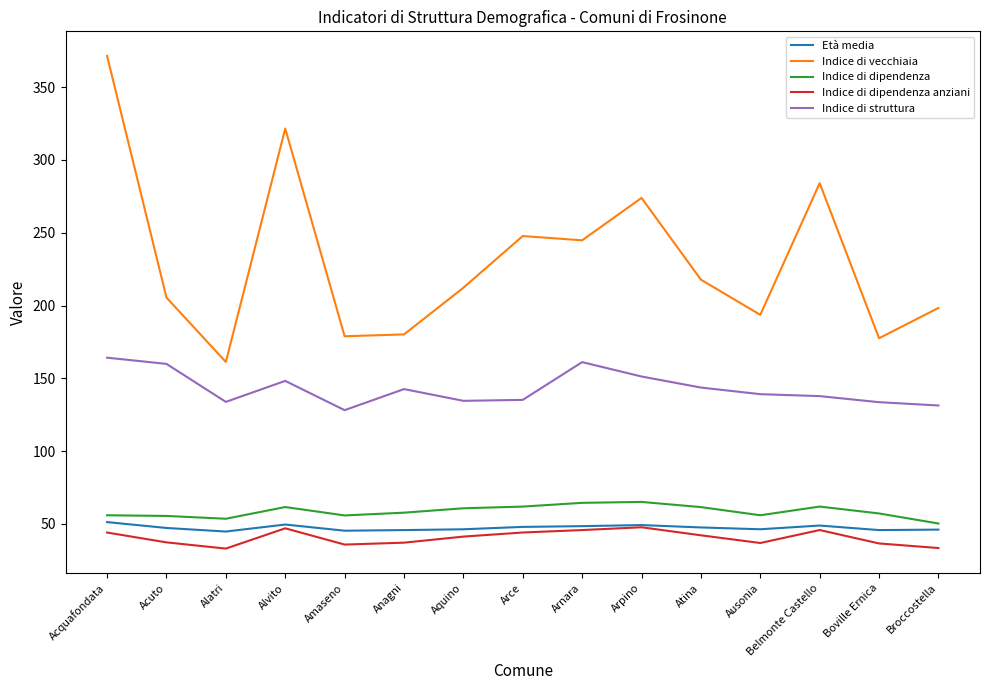

Does the chart display data point markers on the line(s)?

No